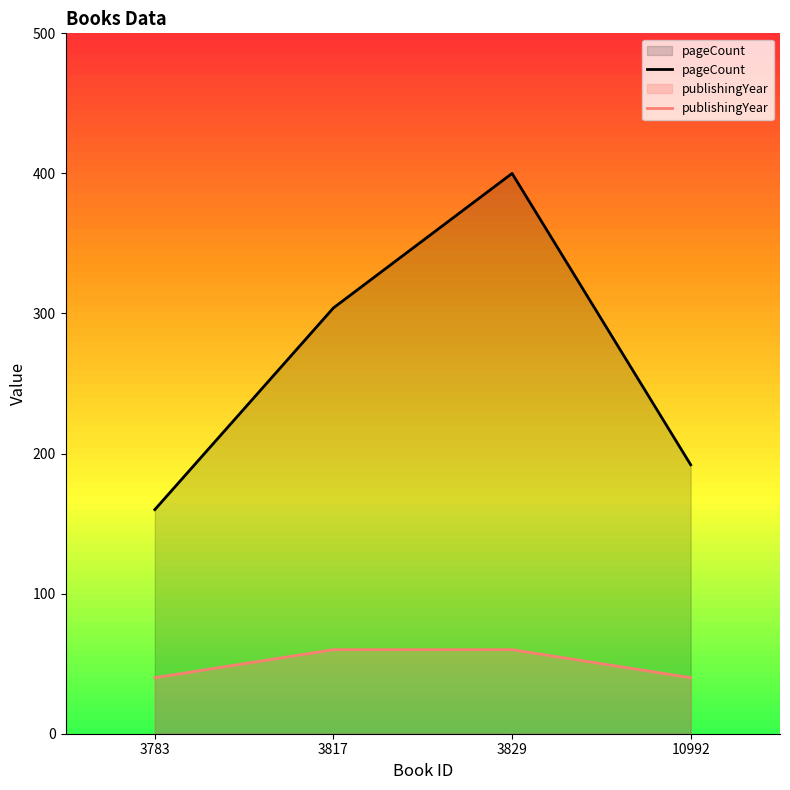

True or false: pageCount and publishingYear intersect in this chart.

False